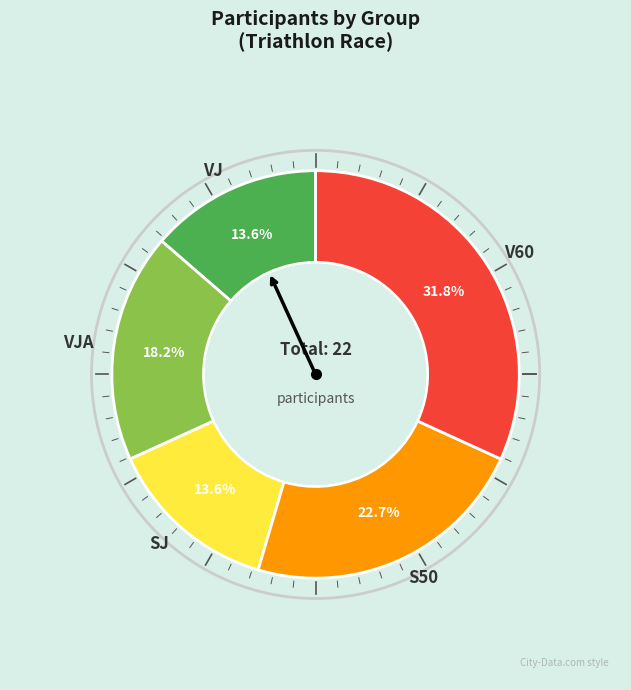

Between S50 and V60, which is larger?

V60